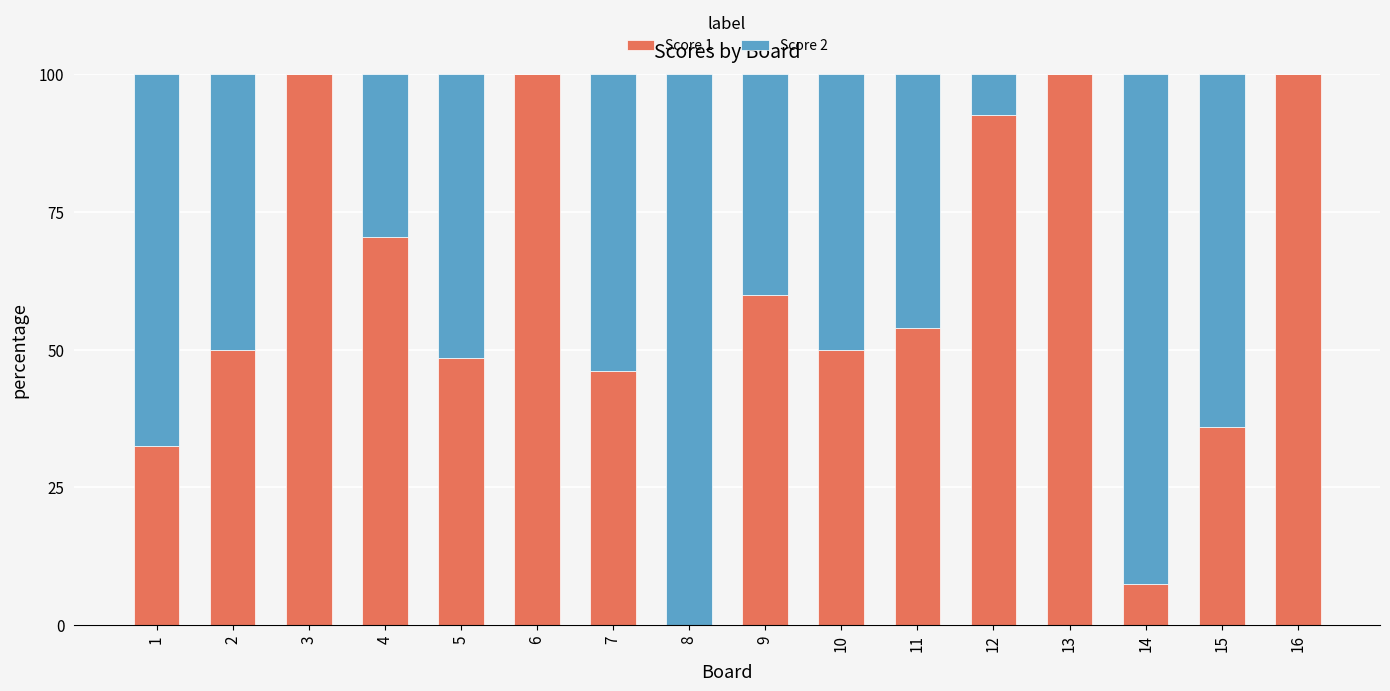

What is the sum of the Score 1 values at 12 and 10?

142.6